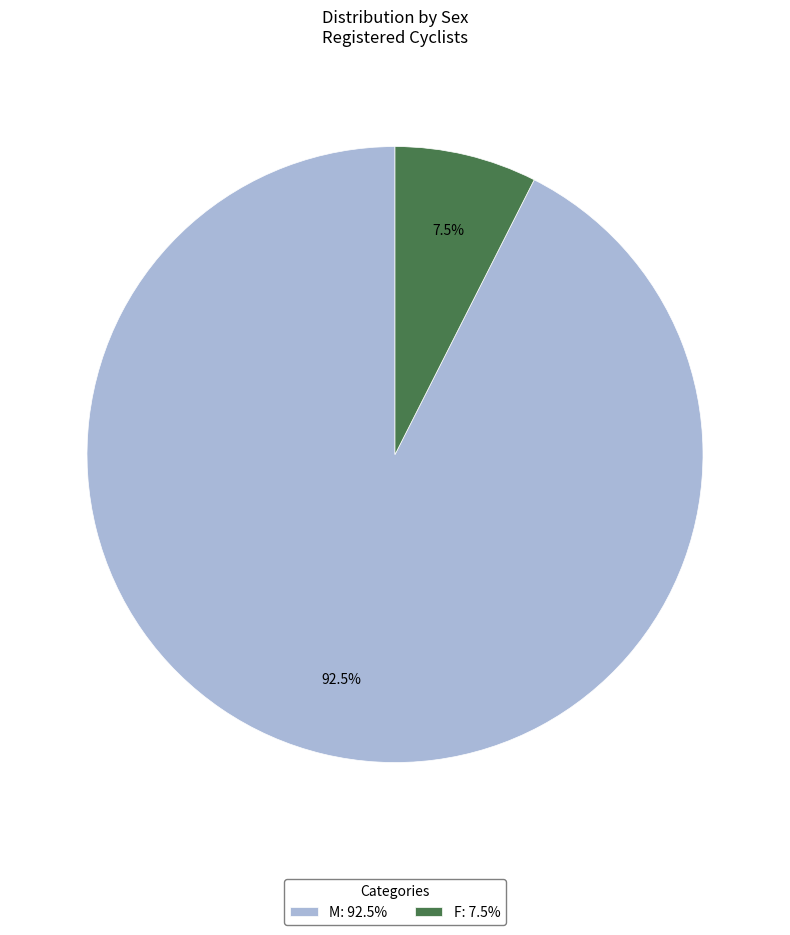

To the nearest percent, what is the combined percentage of F and M?

100%